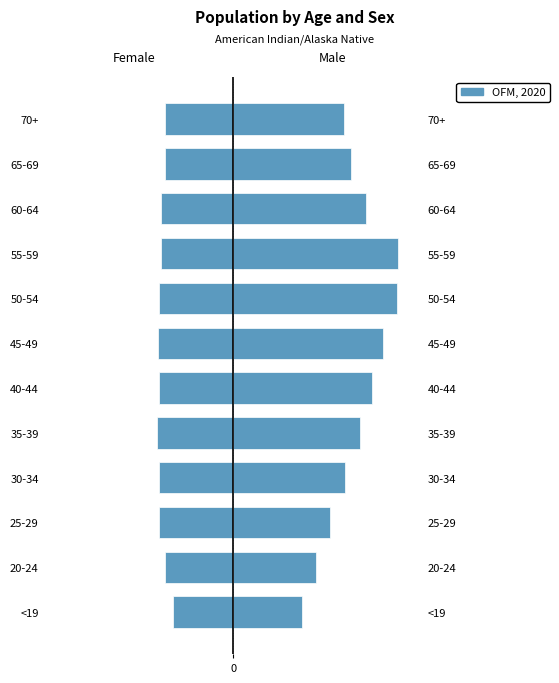

What is the difference between the maximum and minimum values in the Female series?

42.2